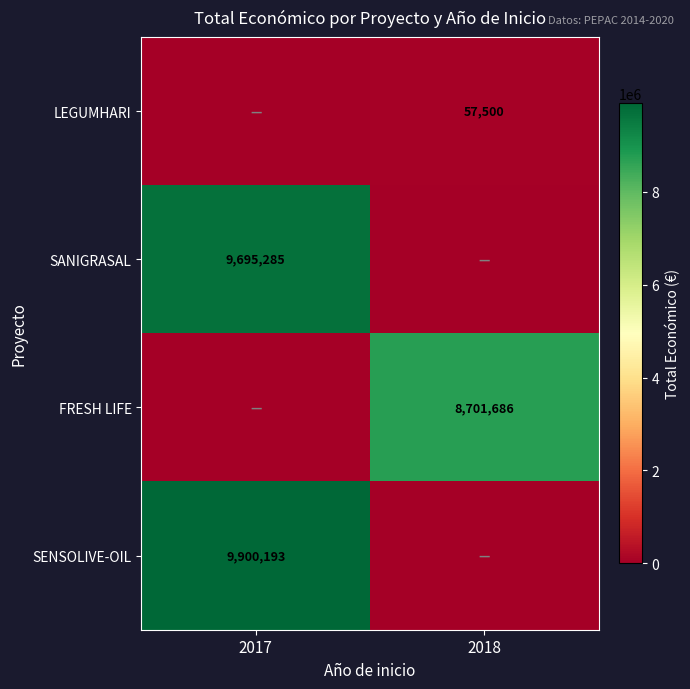

Is it true that SENSOLIVE-OIL equals 9900193 at 2017?

True